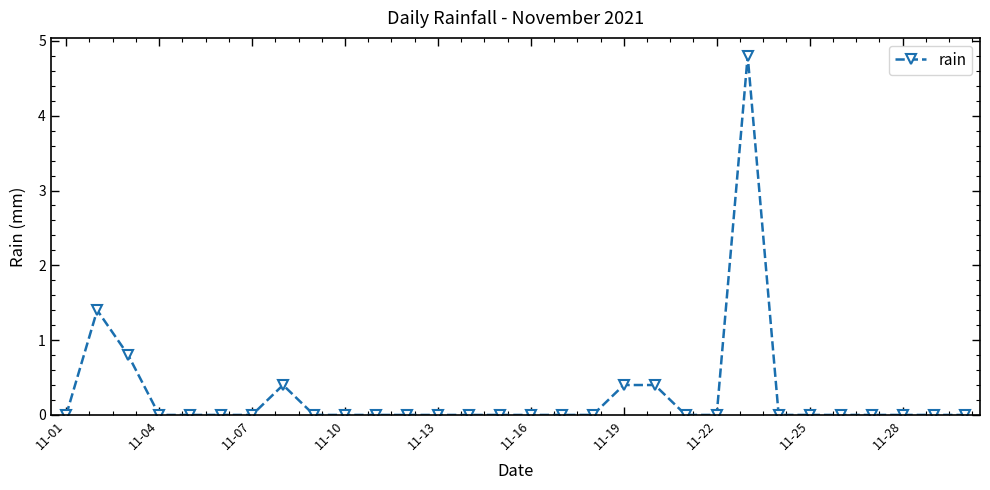

What is the average value?

0.3